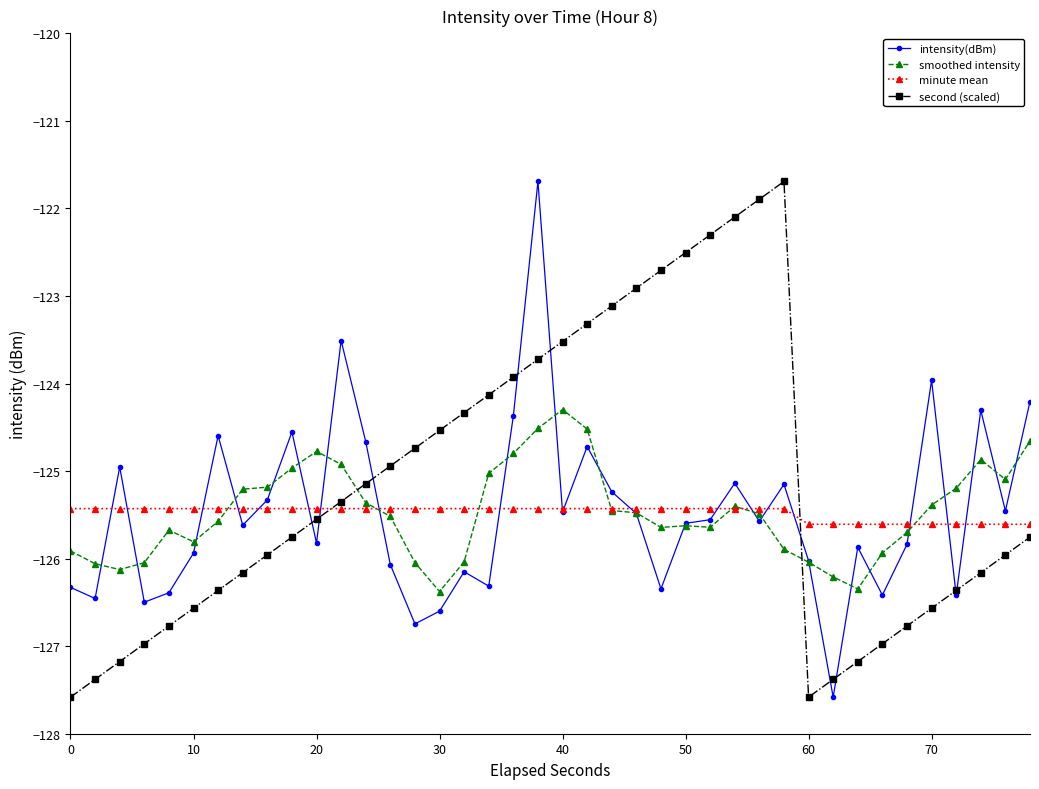

What is the value of the second (scaled) point at the 28th from the left?

-122.1